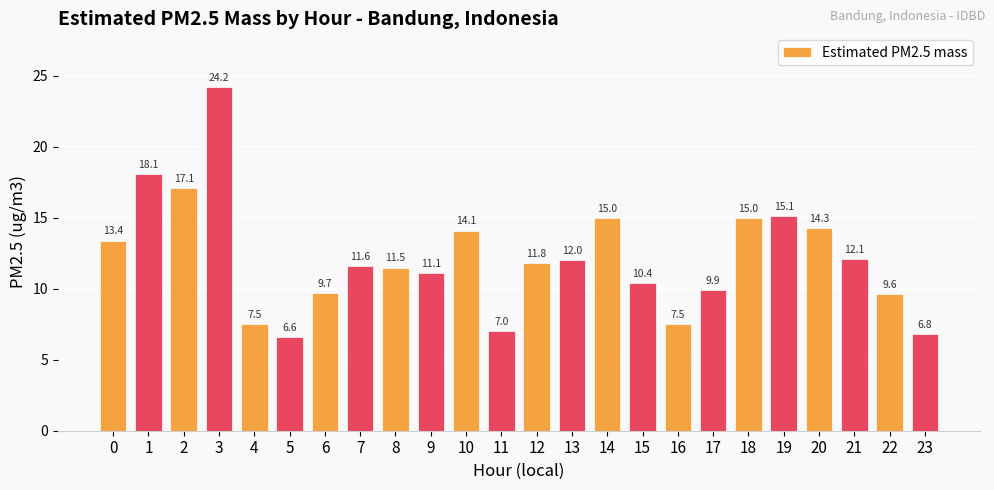

Read the value at 1.

18.1